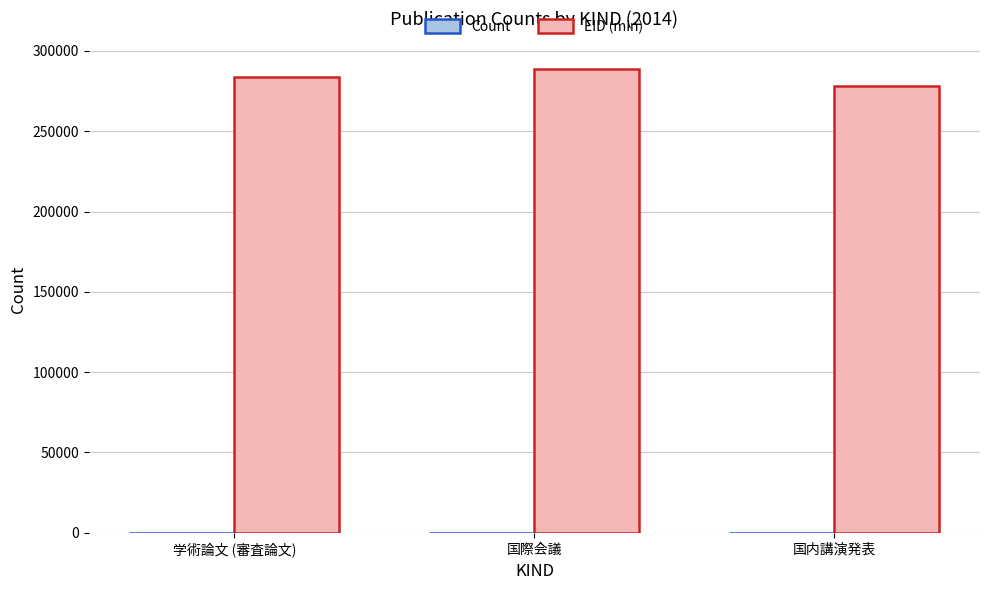

What is the sum of all EID (min) values?

850576